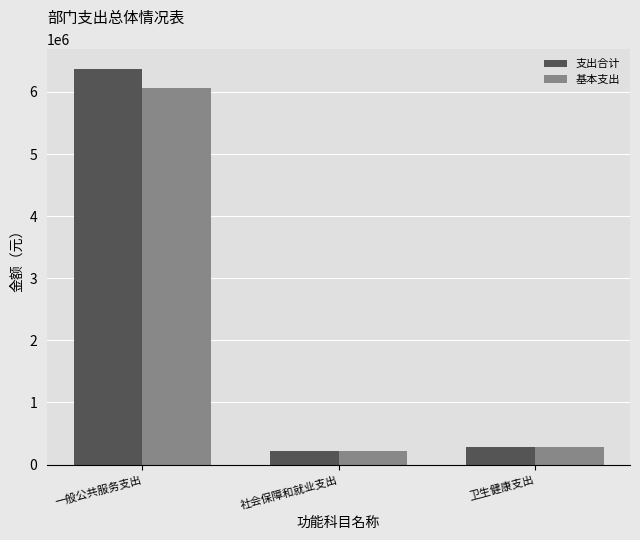

Which series has the largest total across all categories?

支出合计